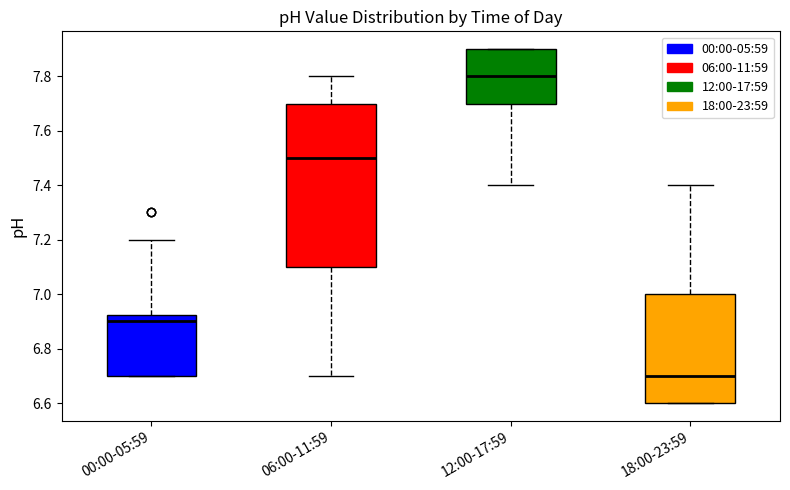

Reading left to right, read every box against the y-axis: the position of its median line, the range the box covers, and the ends of its whiskers. The values are not printed on the chart, so give them approximately, as read against the axis.

00:00-05:59: median 6.90, box 6.70 to 6.92, whiskers 6.70 to 7.20
06:00-11:59: median 7.50, box 7.10 to 7.70, whiskers 6.70 to 7.80
12:00-17:59: median 7.80, box 7.70 to 7.90, whiskers 7.40 to 7.90
18:00-23:59: median 6.70, box 6.60 to 7.00, whiskers 6.60 to 7.40